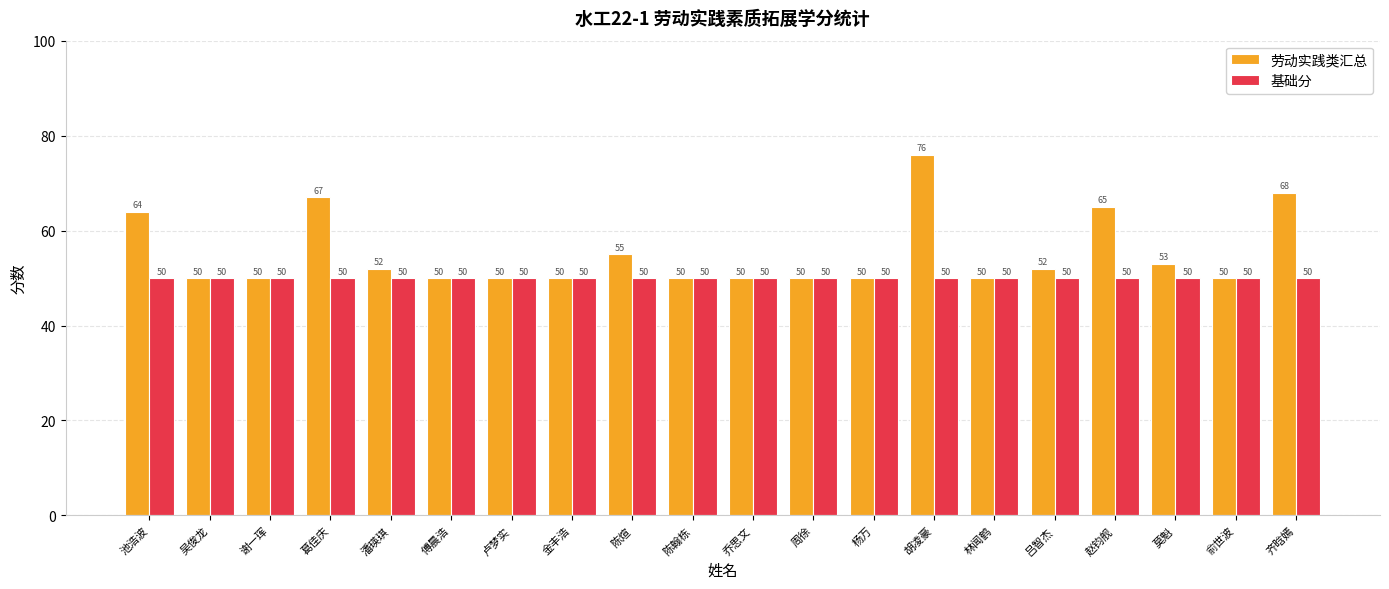

Reading left to right, transcribe all the data shown in this chart.

劳动实践类汇总: 64	50	50	67	52	50	50	50	55	50	50	50	50	76	50	52	65	53	50	68
基础分: 50	50	50	50	50	50	50	50	50	50	50	50	50	50	50	50	50	50	50	50